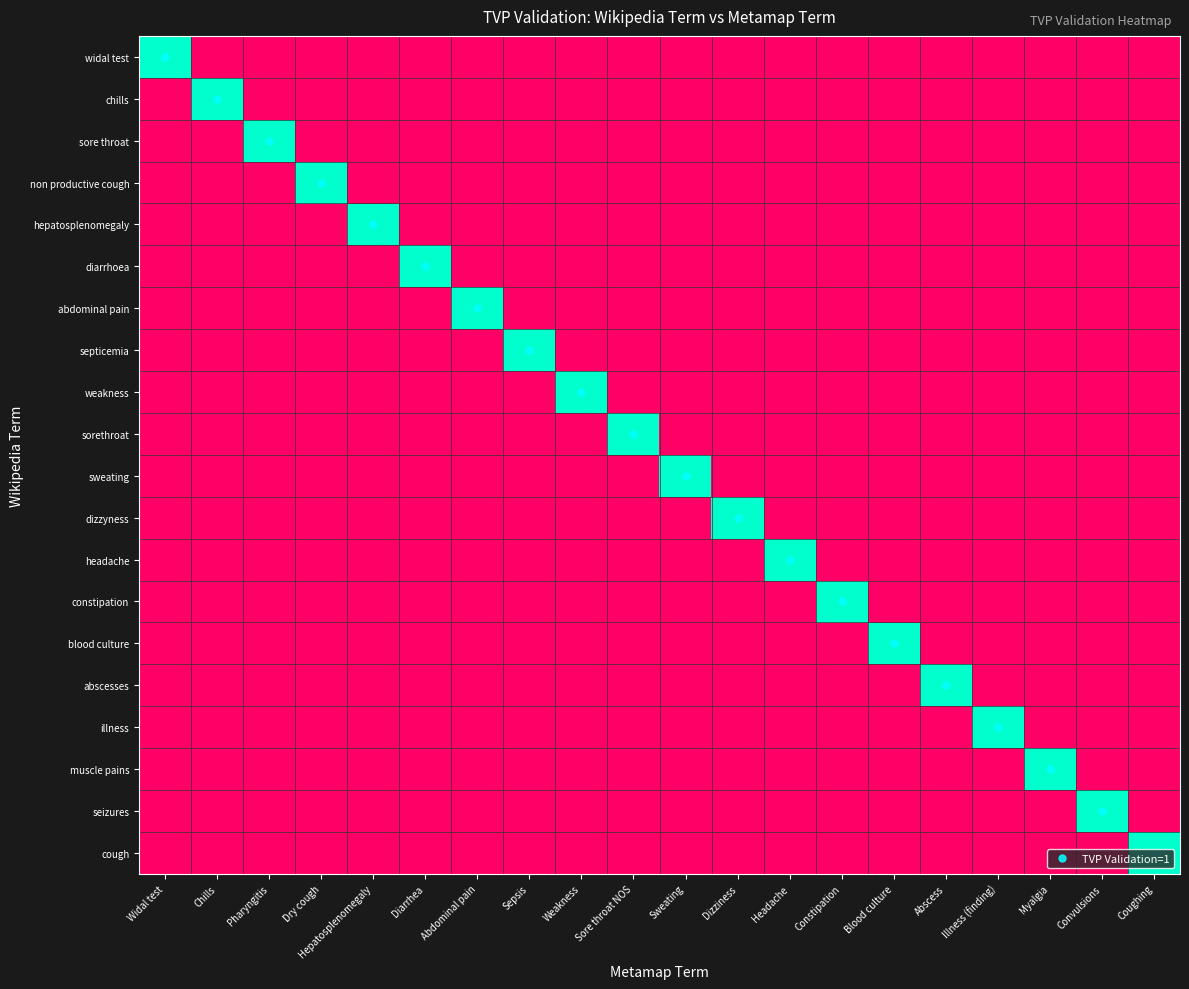

What is the difference between the highest and lowest values at Sweating?

1